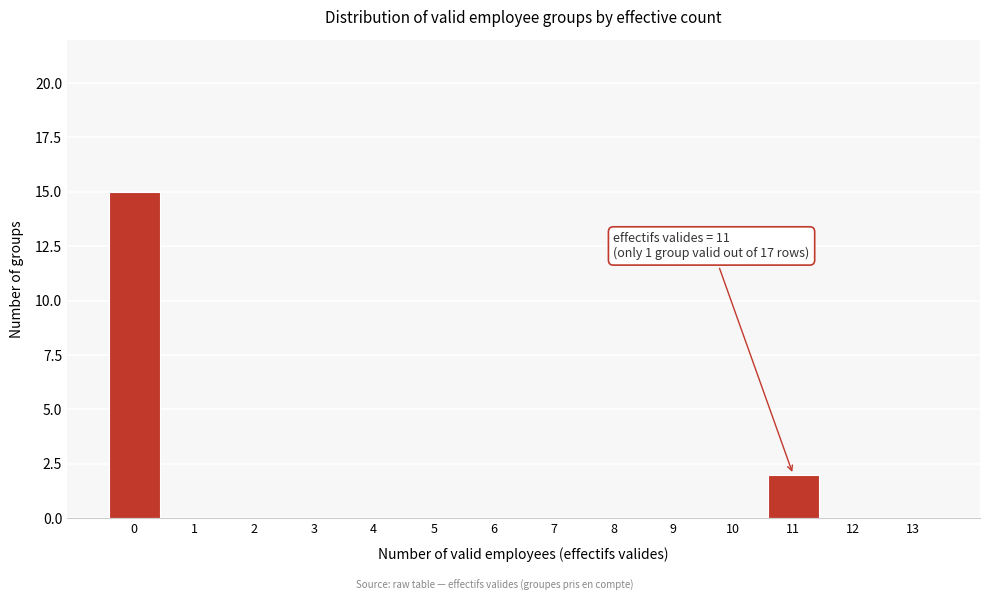

Over which range of the x-axis is the bar tallest?

-0.5 to 0.5